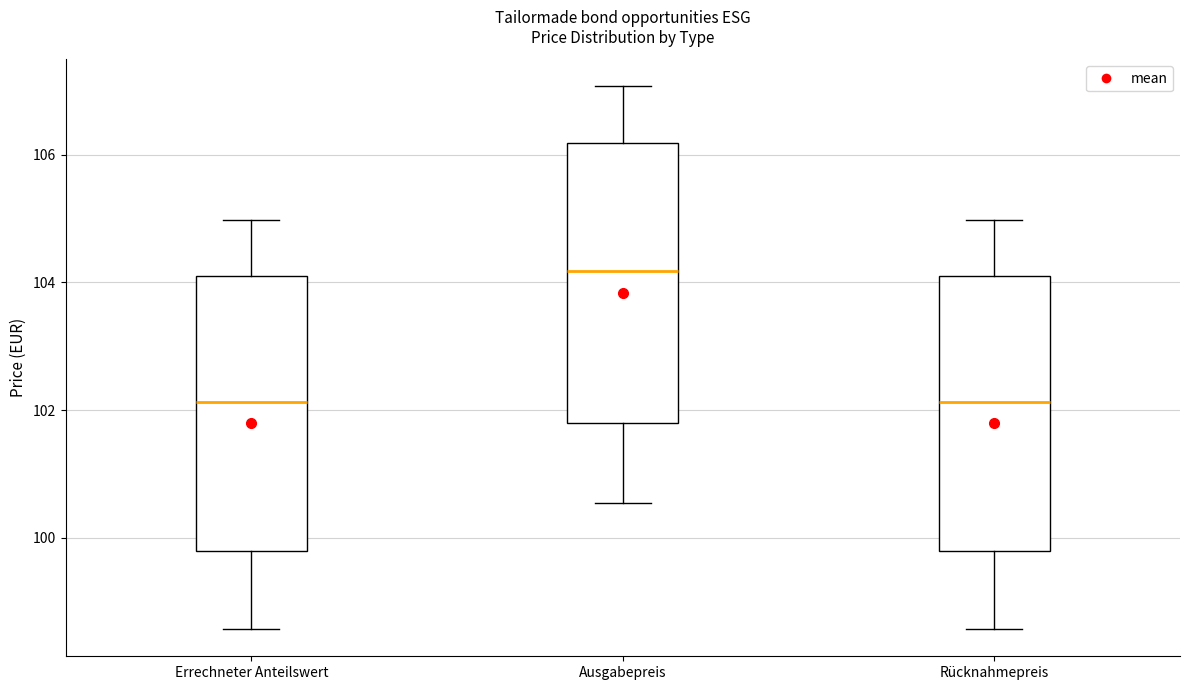

Reading left to right, transcribe this box plot: for each box, give where its median line is, the range the box spans, and where its two whiskers end, as read against the y-axis. The values are not printed on the chart, so give them approximately, as read against the axis.

Errechneter Anteilswert: median 102.2, box 99.8 to 104.0, whiskers 98.6 to 105.0
Ausgabepreis: median 104.2, box 101.8 to 106.2, whiskers 100.6 to 107.0
Rücknahmepreis: median 102.2, box 99.8 to 104.0, whiskers 98.6 to 105.0